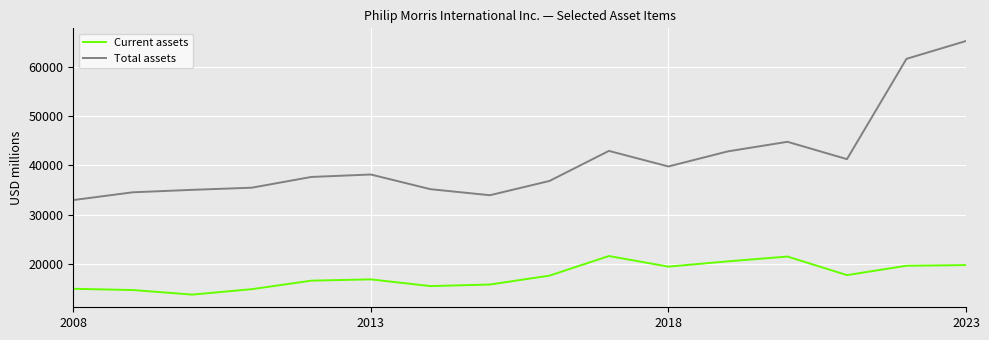

How many values in the Current assets series are below 17608?

8